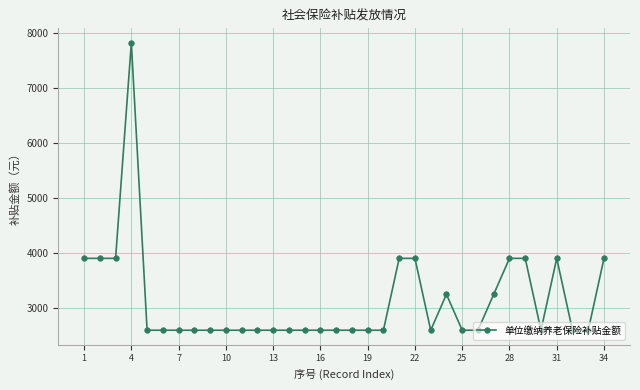

What is the value of the 24th point from the left?

3256.8